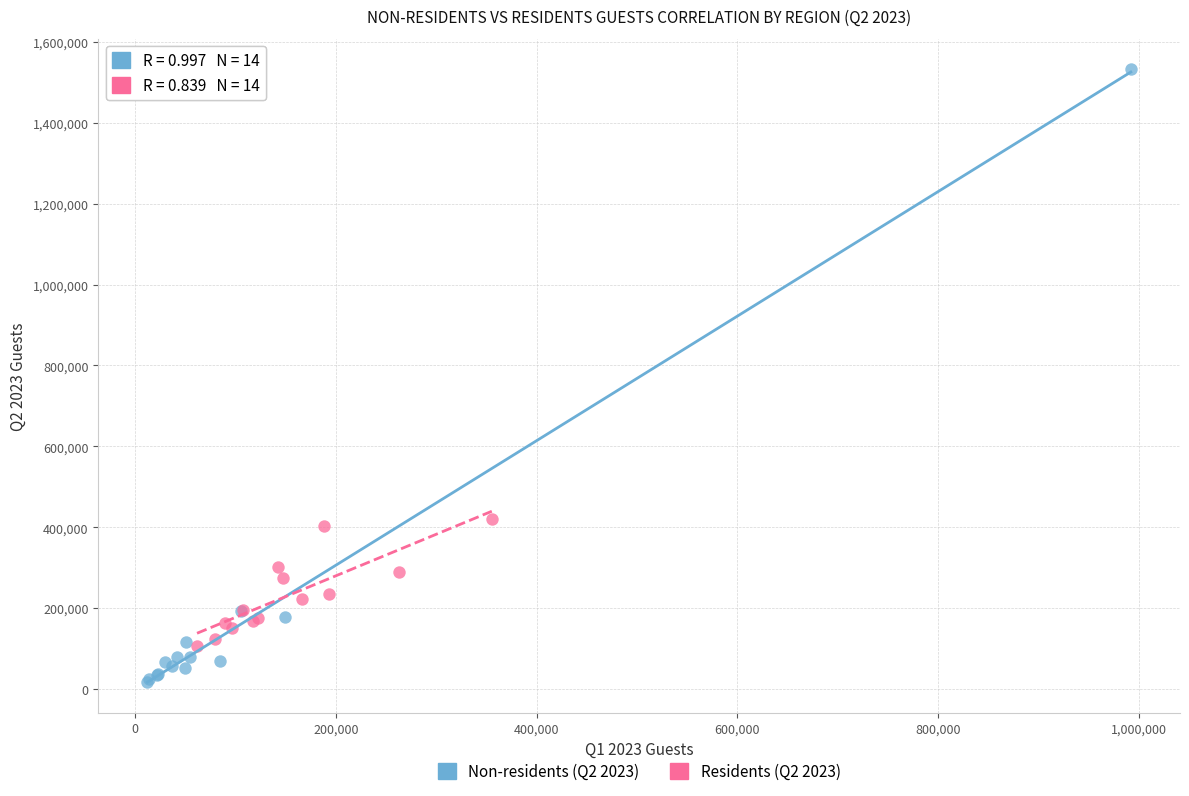

Which series reaches the minimum Y coordinate?

Non-residents (Q2 2023)